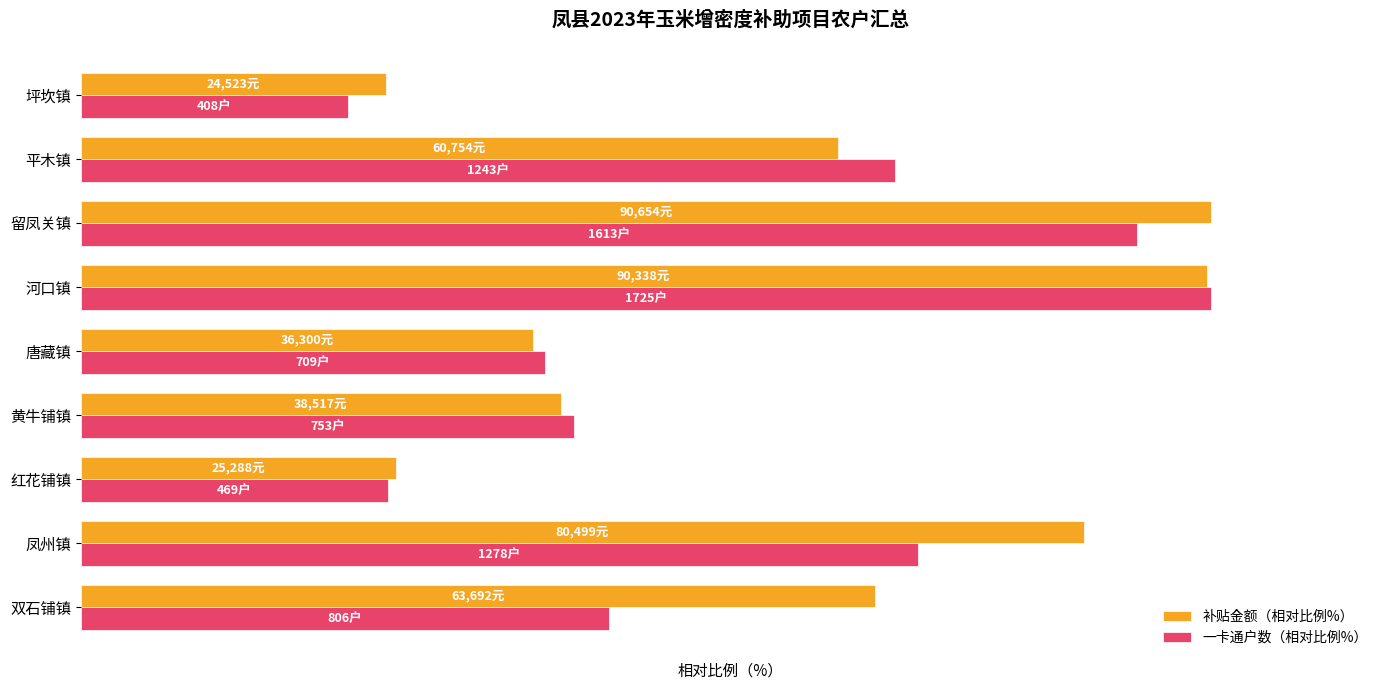

What is the highest value of the 补贴金额（相对比例%） series?

100.0